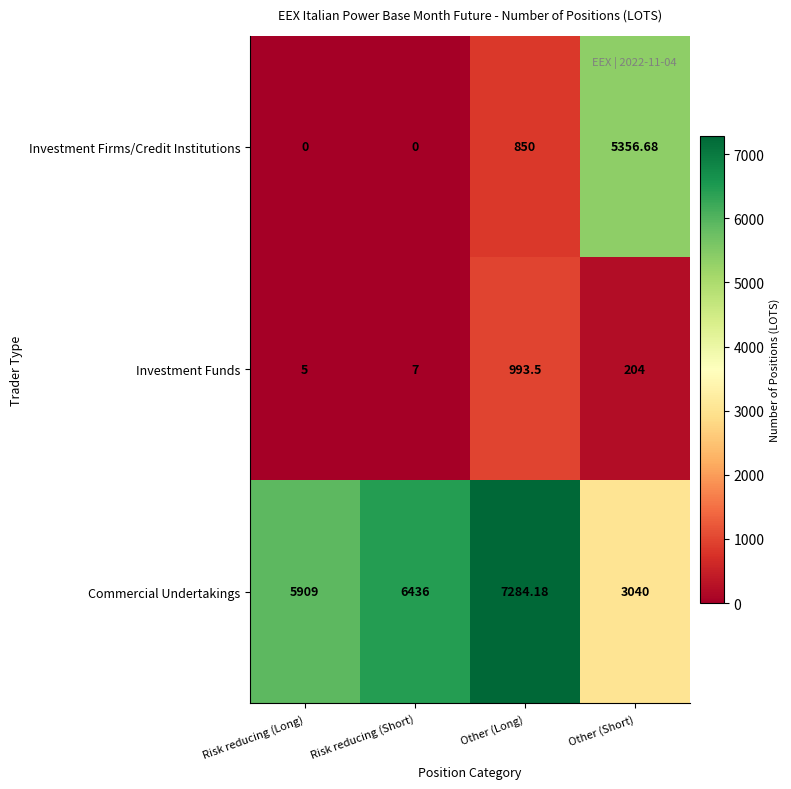

How many distinct data groups are displayed?

3